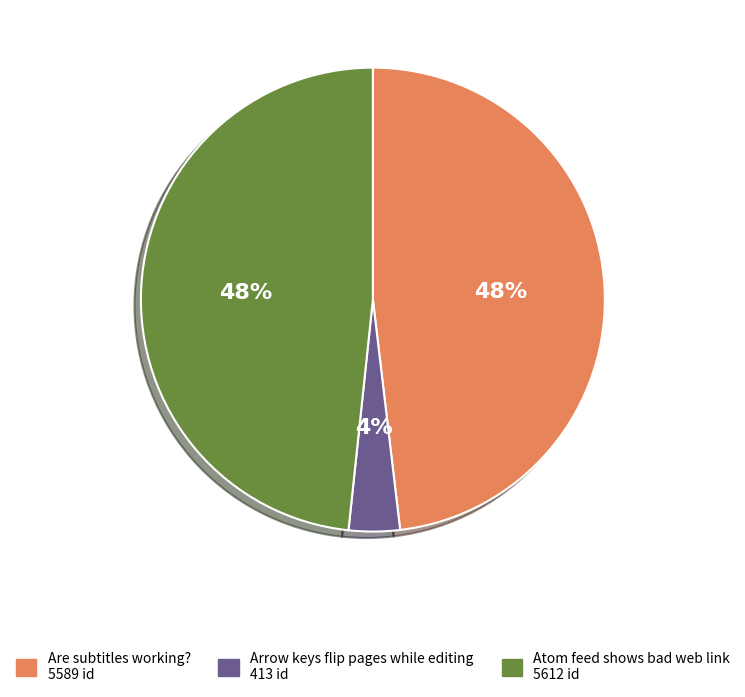

Do Arrow keys flip pages while editing and Are subtitles working? together represent more than half of the pie?

Yes